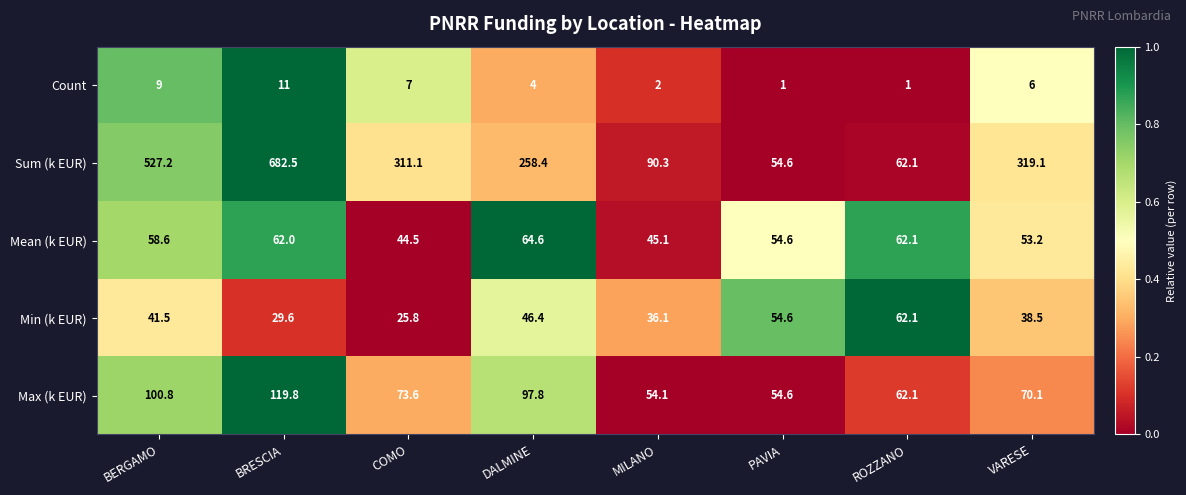

What is the greatest value displayed?

682.5